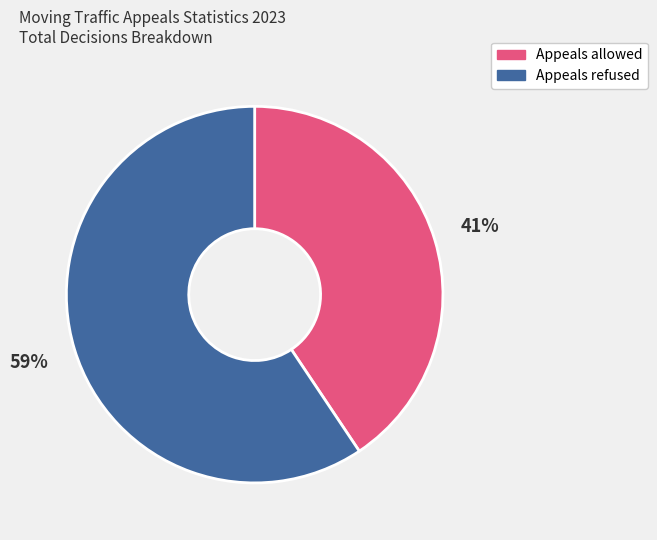

Do Appeals allowed and Appeals refused together represent more than half of the pie?

Yes